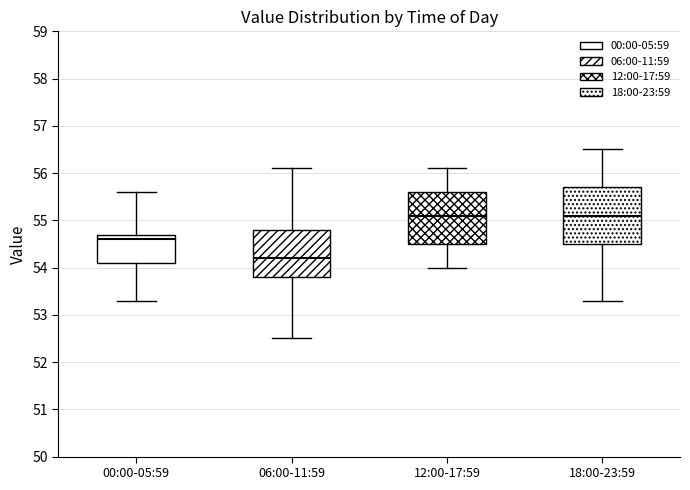

Which box has the lowest median line?

06:00-11:59